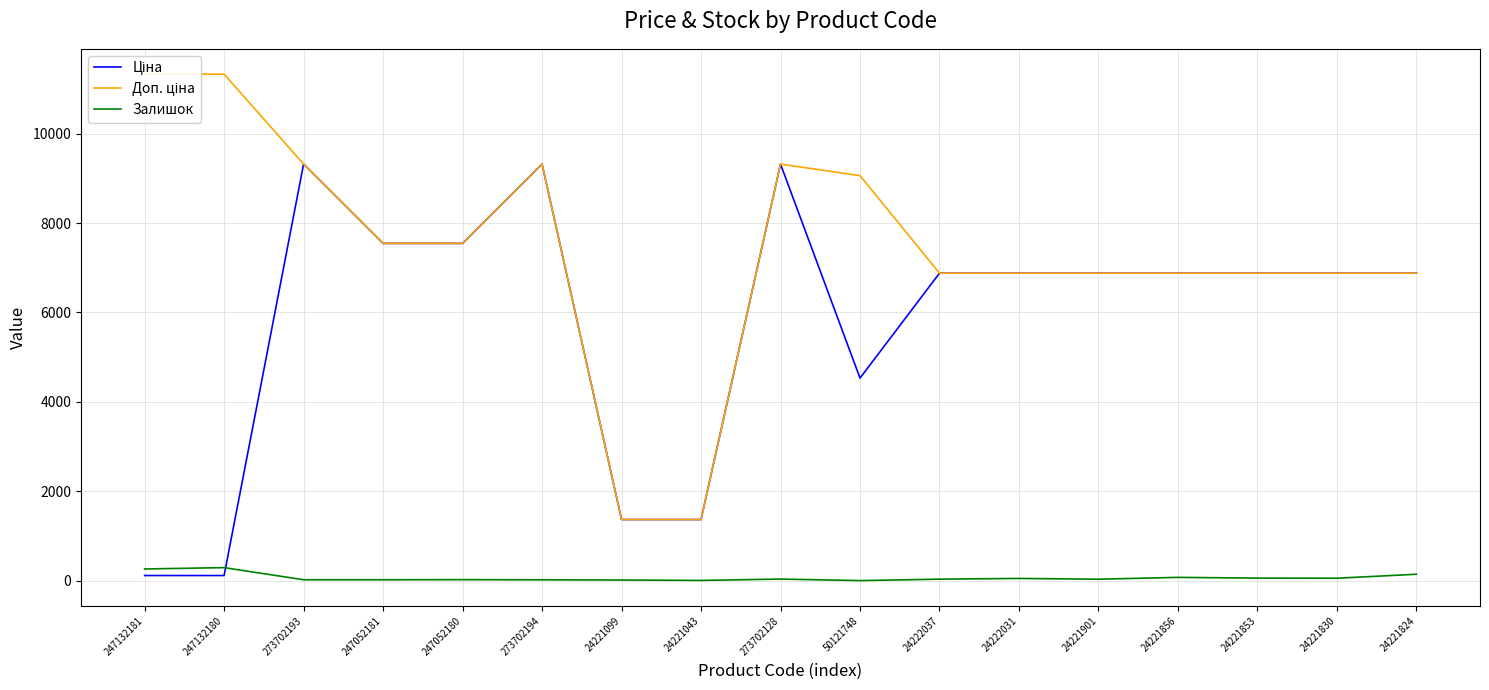

Does the chart have visible grid lines?

Yes